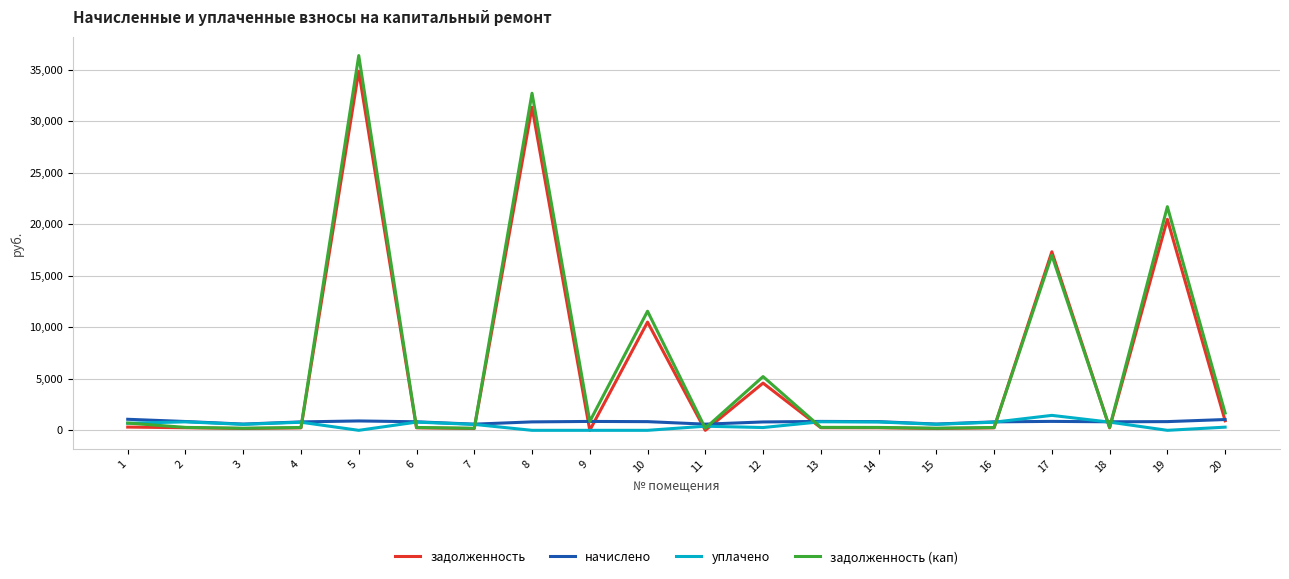

What is the approximate value of задолженность at 13?

254.5